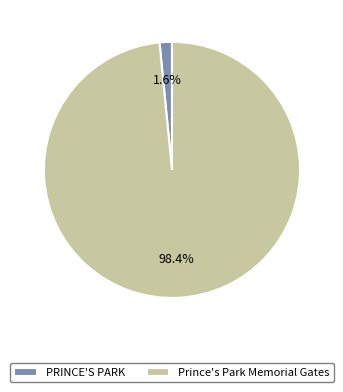

To the nearest percent, what is the difference between the largest and smallest slice percentages?

97%